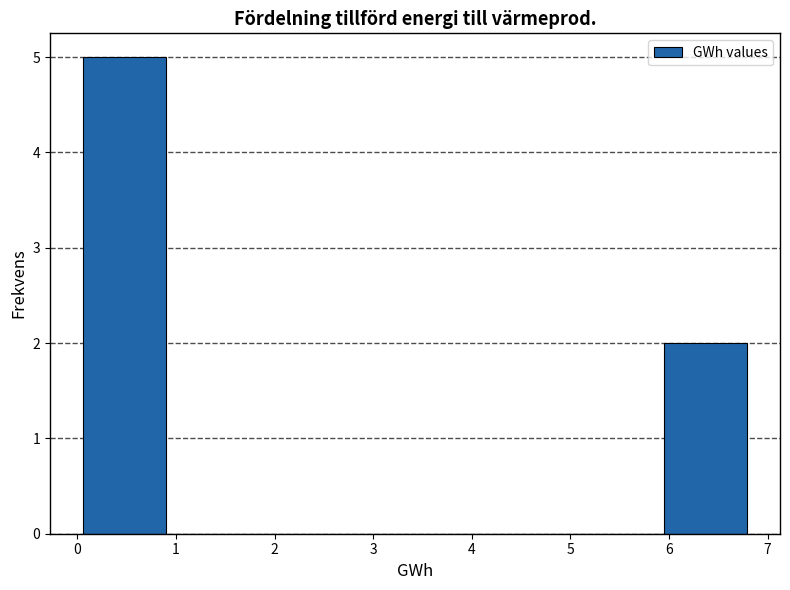

How tall is the bar that spans 5.9 to 6.8 on the x-axis? Neither the bar edges nor the heights are printed on the chart, so give them approximately, as read against the axes.

2